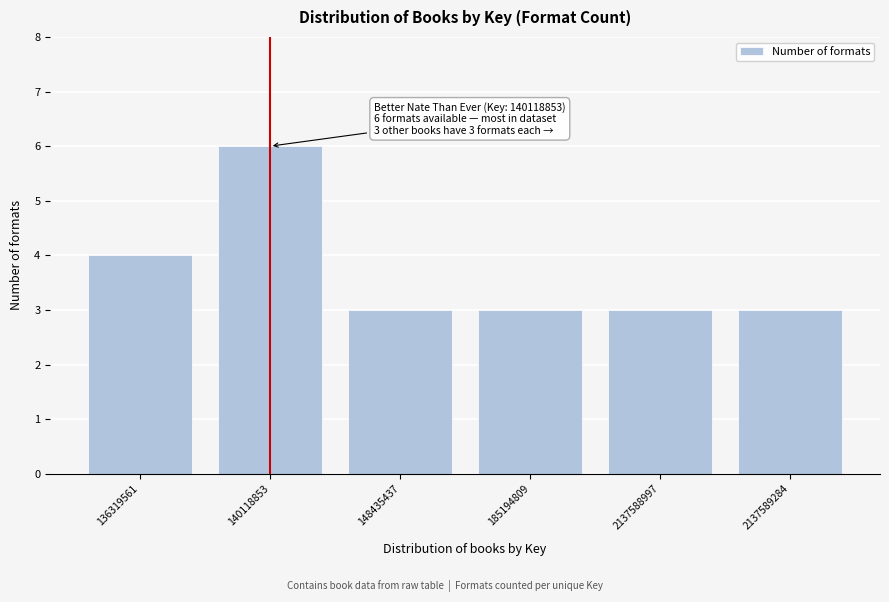

Reading left to right, transcribe all the data shown in this chart.

4	6	3	3	3	3